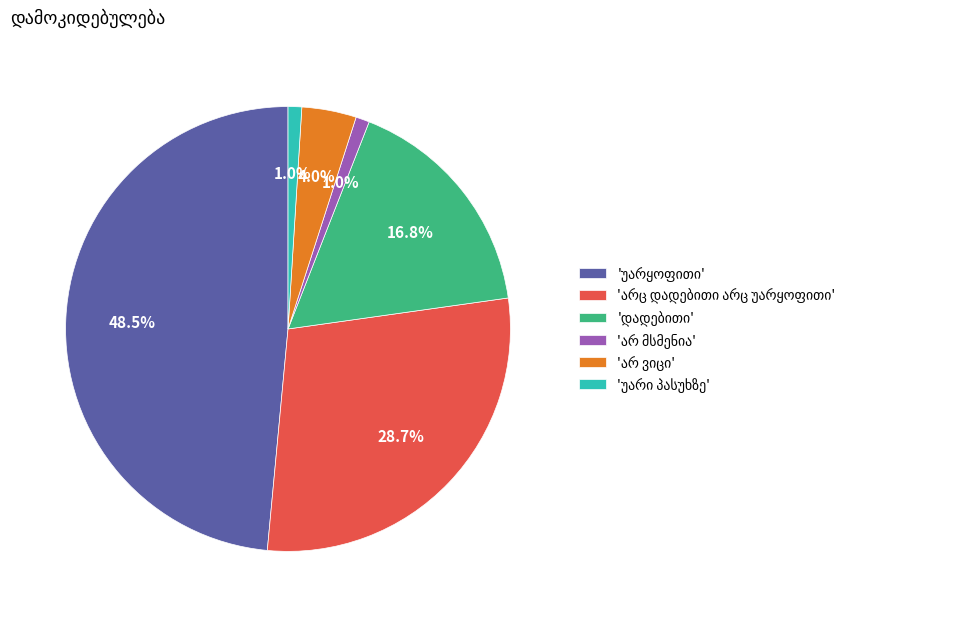

Does any single category account for the majority?

No